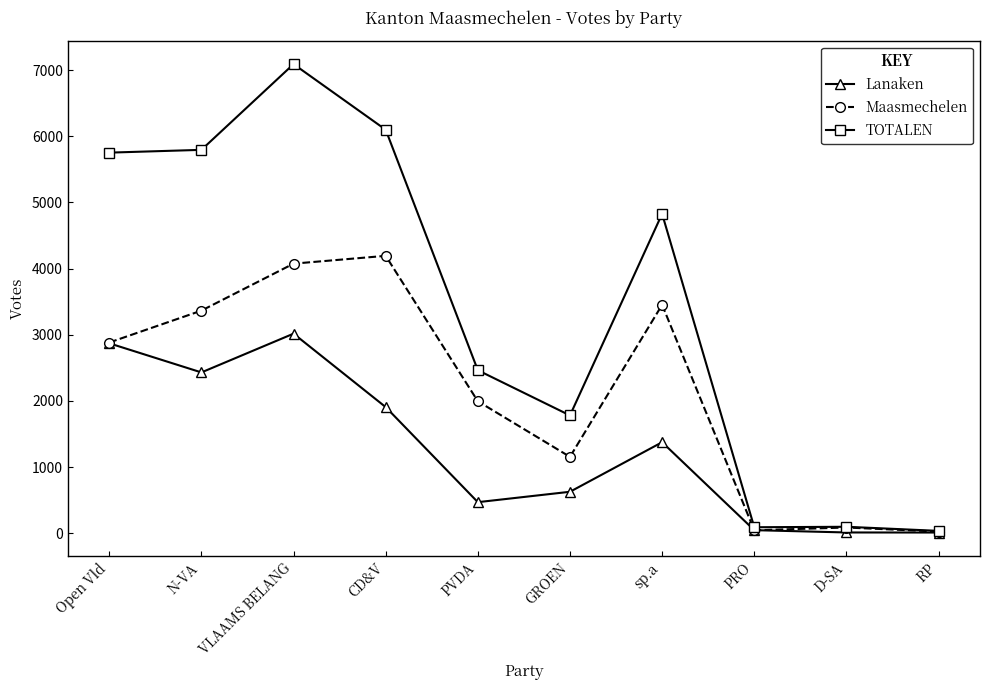

At which category is the sum across all series the highest?

VLAAMS BELANG